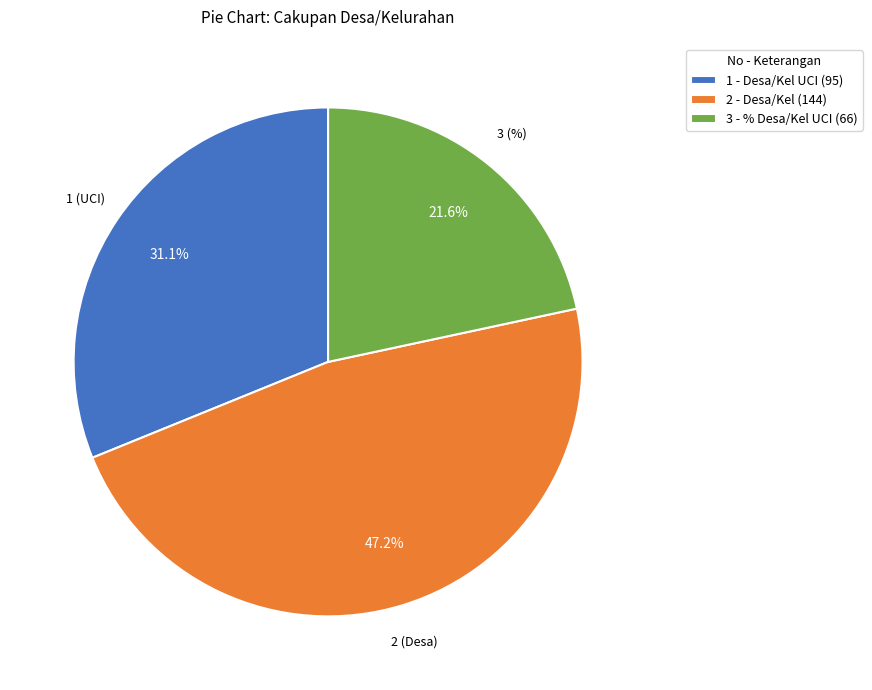

To the nearest percent, what is the average slice percentage?

33%